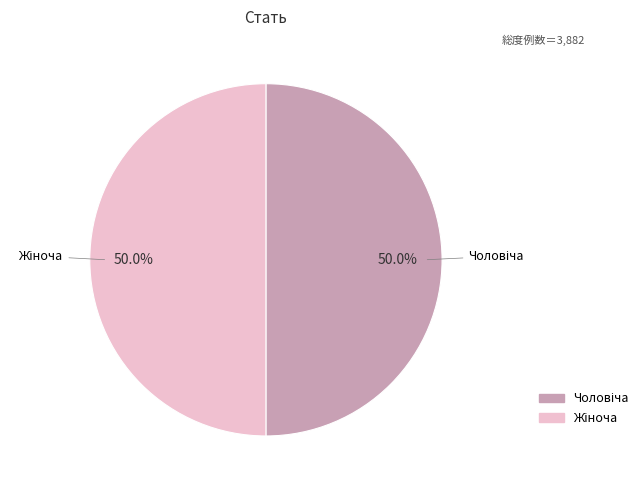

To the nearest percent, what is the average slice percentage?

50%